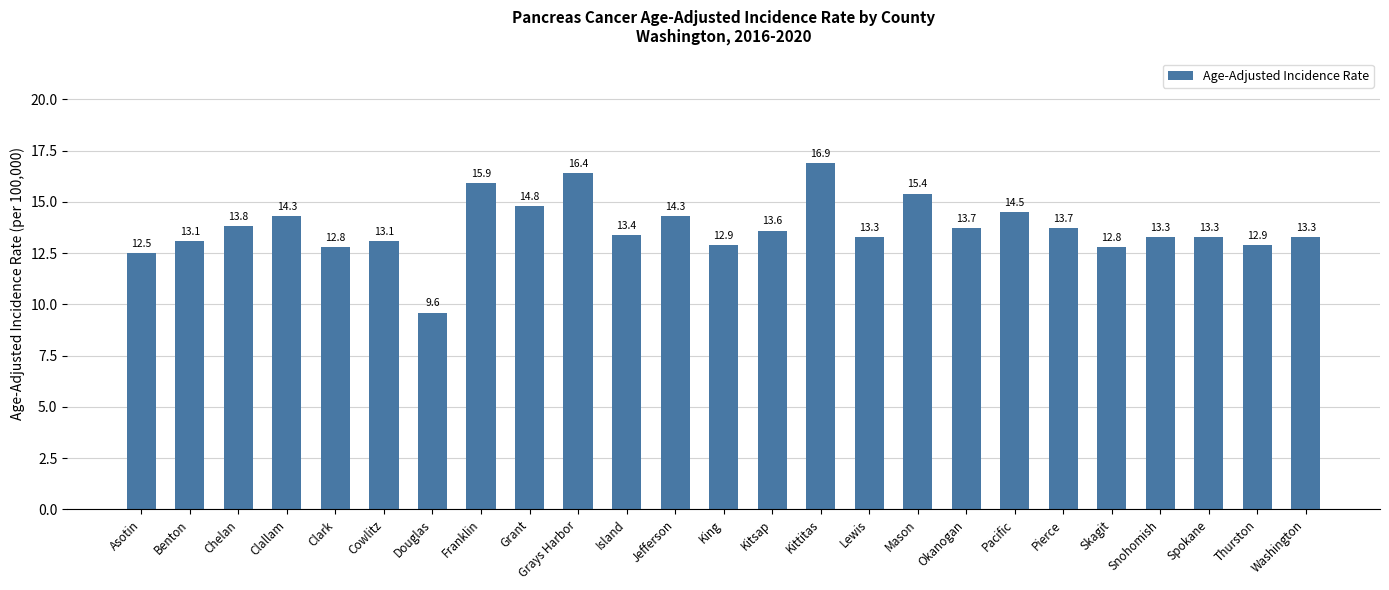

What is the difference between the maximum and second lowest values?

4.4